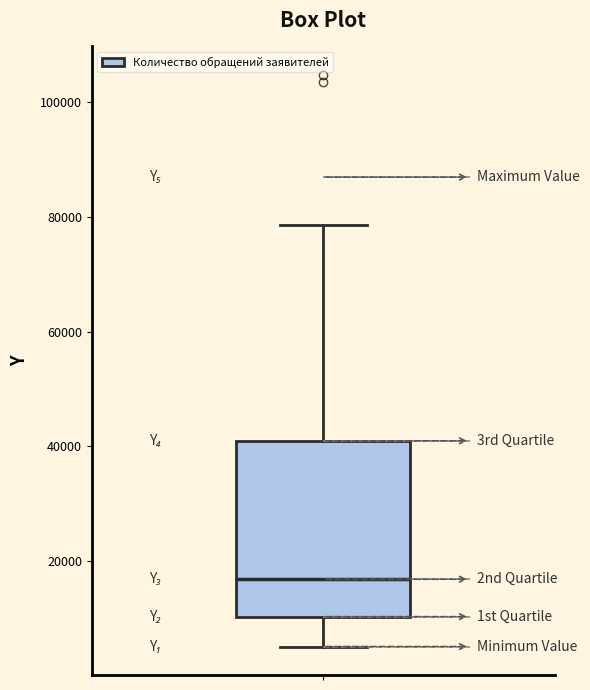

Read this box plot against the y-axis: the position of the median line, the range covered by the box, and the ends of both whiskers. The values are not printed on the chart, so give them approximately, as read against the axis.

median 16000, box 10000 to 40000, whiskers 6000 to 78000